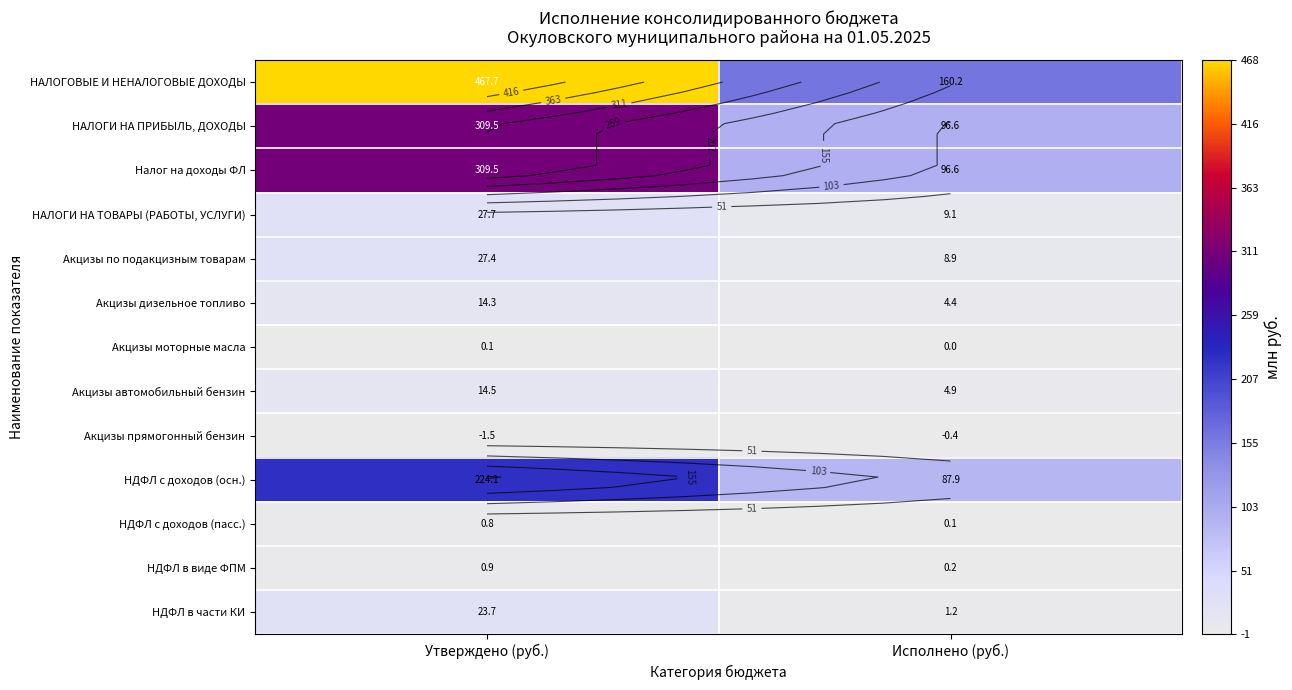

Rank the series at Утверждено (руб.) from highest to lowest value.

НАЛОГОВЫЕ И НЕНАЛОГОВЫЕ ДОХОДЫ, НАЛОГИ НА ПРИБЫЛЬ, ДОХОДЫ, Налог на доходы ФЛ, НДФЛ с доходов (осн.), НАЛОГИ НА ТОВАРЫ (РАБОТЫ, УСЛУГИ), Акцизы по подакцизным товарам, НДФЛ в части КИ, Акцизы автомобильный бензин, Акцизы дизельное топливо, НДФЛ в виде ФПМ, НДФЛ с доходов (пасс.), Акцизы моторные масла, Акцизы прямогонный бензин